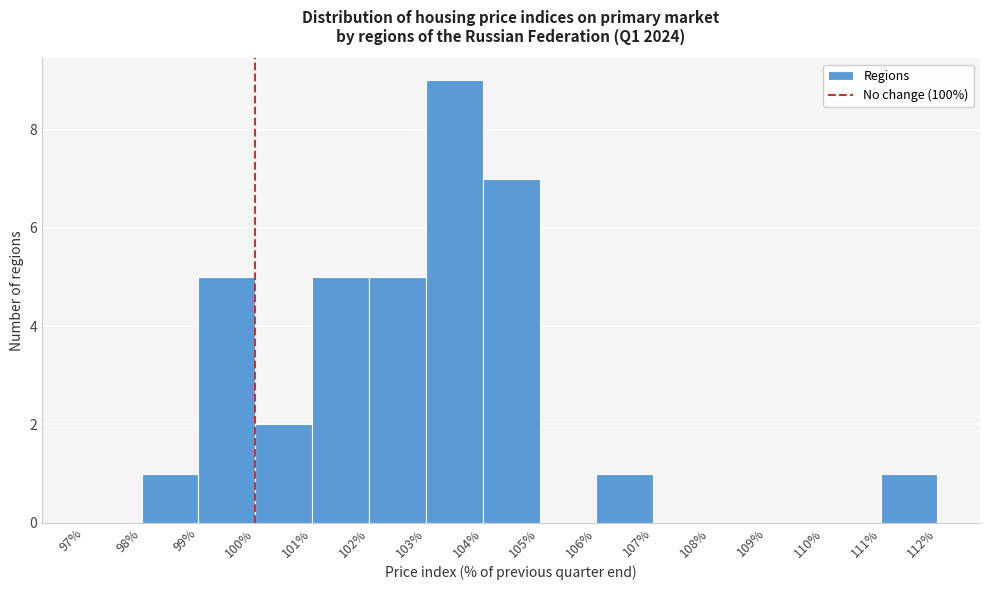

Reading left to right, list every bar in this chart as the range it spans on the x-axis followed by its height. The values are not printed on the chart, so give them approximately, as read against the axis.

97% to 98%: 0
98% to 99%: 1
99% to 100%: 5
100% to 101%: 2
101% to 102%: 5
102% to 103%: 5
103% to 104%: 9
104% to 105%: 7
105% to 106%: 0
106% to 107%: 1
107% to 108%: 0
108% to 109%: 0
109% to 110%: 0
110% to 111%: 0
111% to 112%: 1